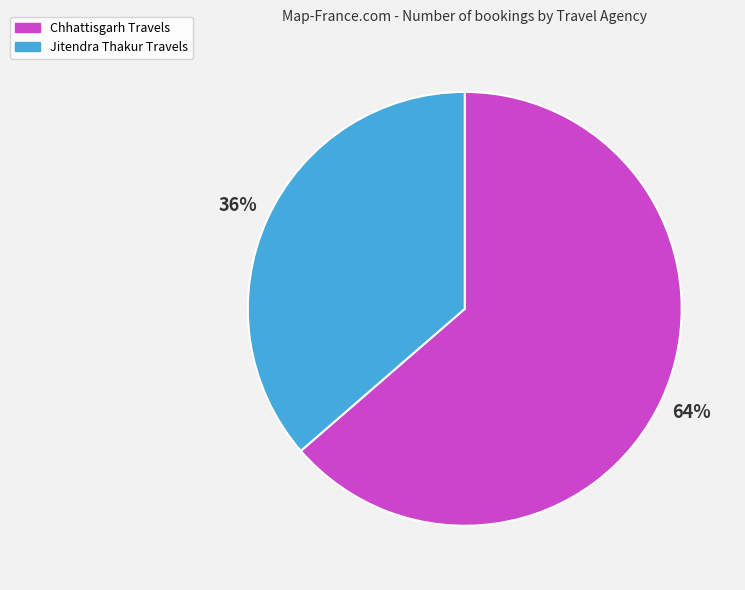

Rank the categories by value from lowest to highest.

Jitendra Thakur Travels, Chhattisgarh Travels